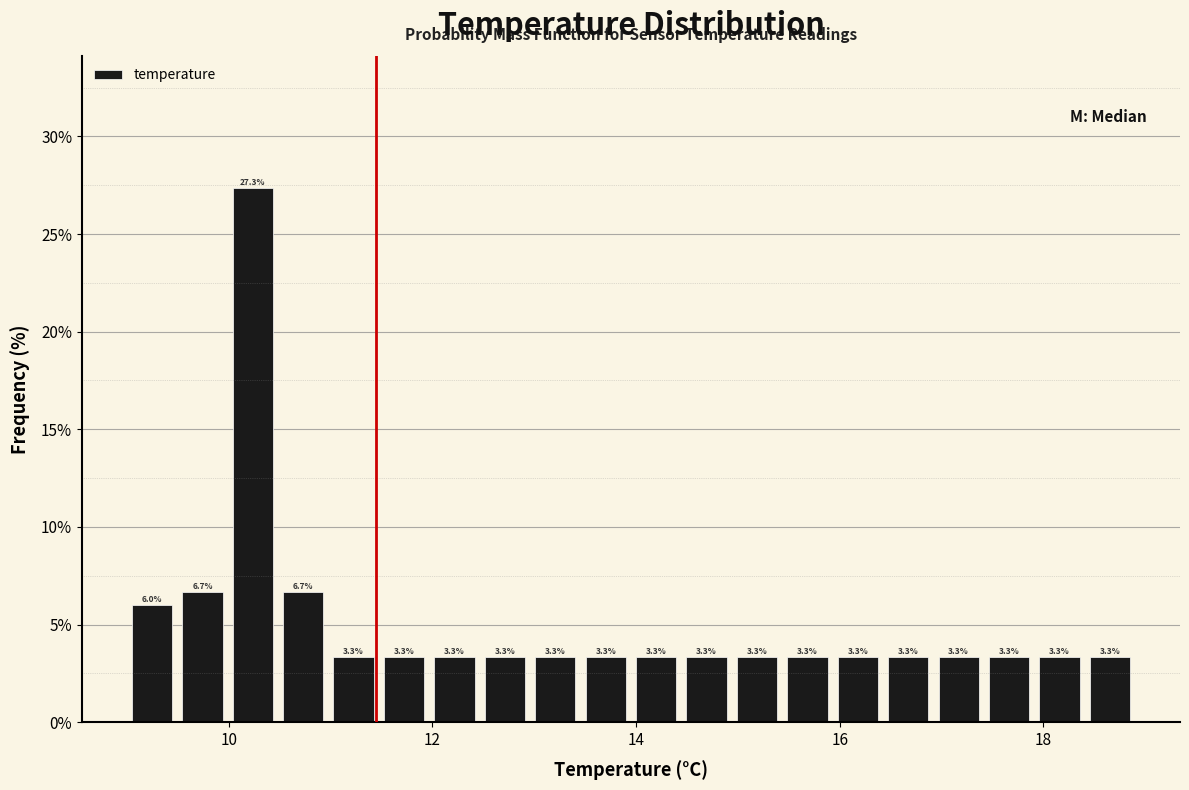

Around what value on the x-axis is the tallest bar? Give the approximate position of its centre, as read against the axis.

10.2